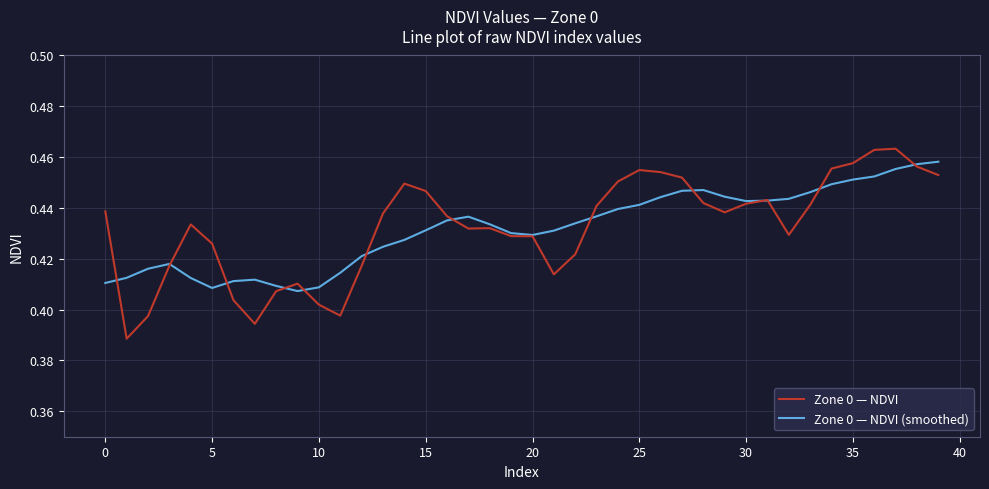

Which series has the largest range (max minus min)?

Zone 0 — NDVI